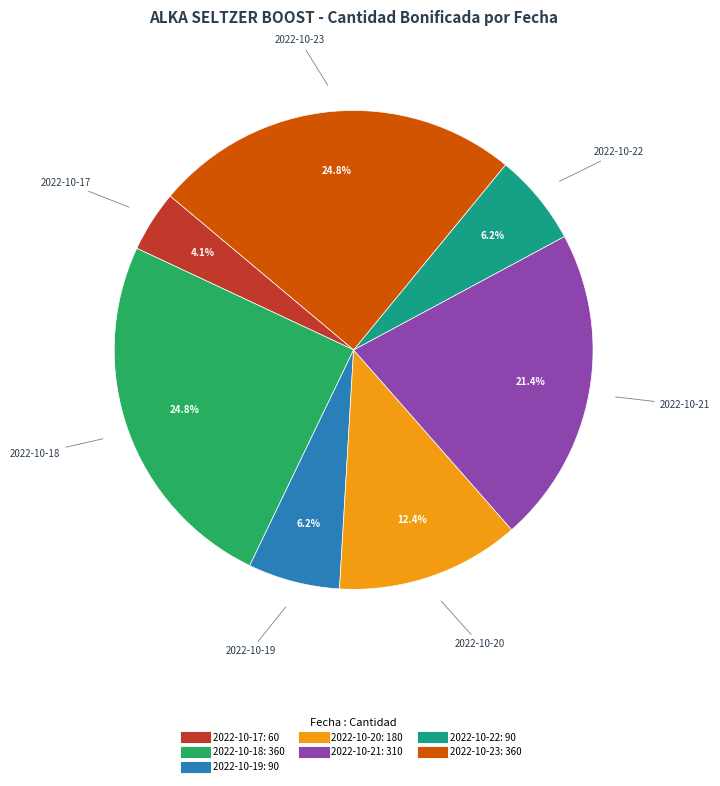

Is there any slice that represents more than half of the pie?

No